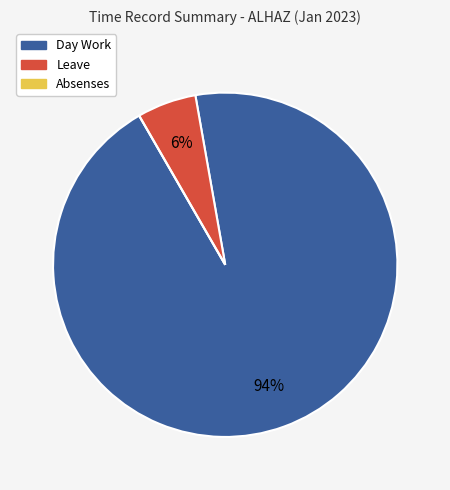

Is it true that Leave is 1% of the pie?

False